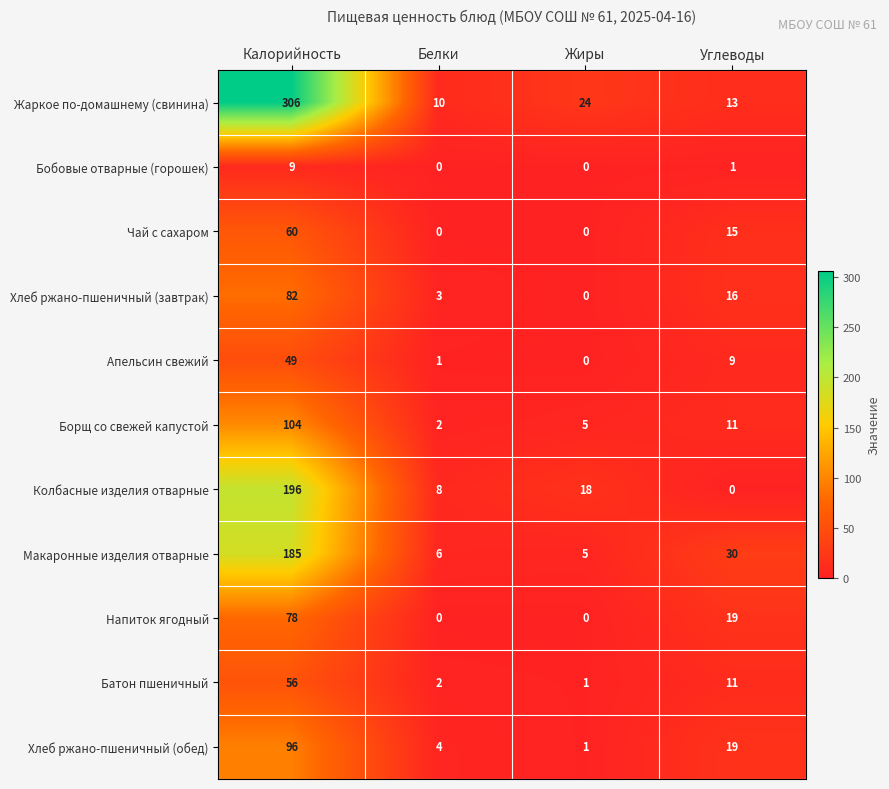

What is the maximum value shown in the chart?

306